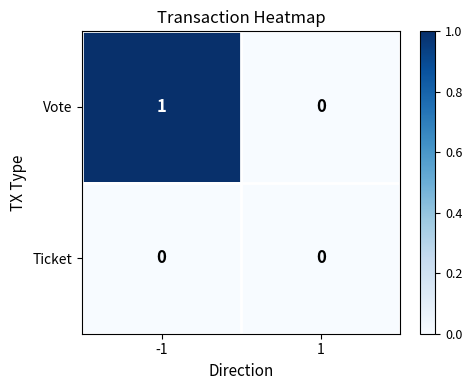

List the series in order of their overall mean, lowest first.

Ticket, Vote